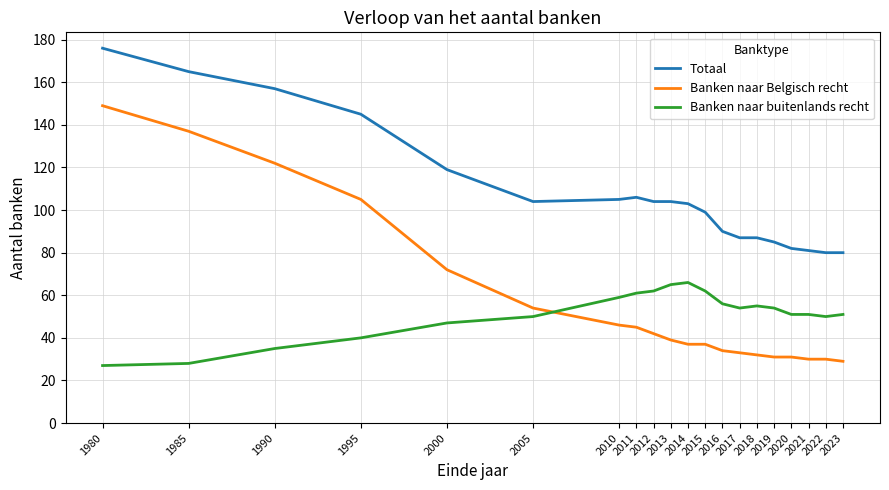

The Totaal series shows 42 at 2015. True or false?

False